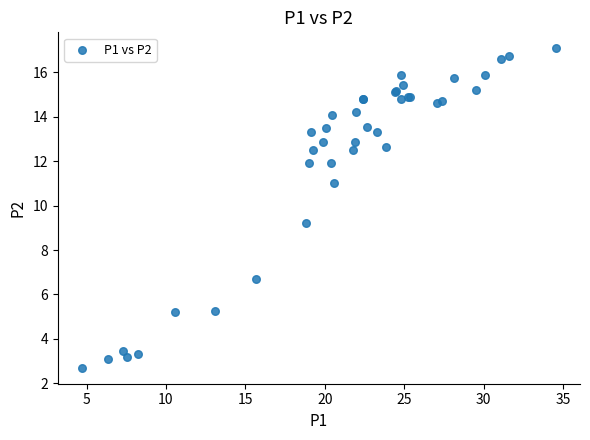

What Y value in the scatter plot is closest to 9?

9.2